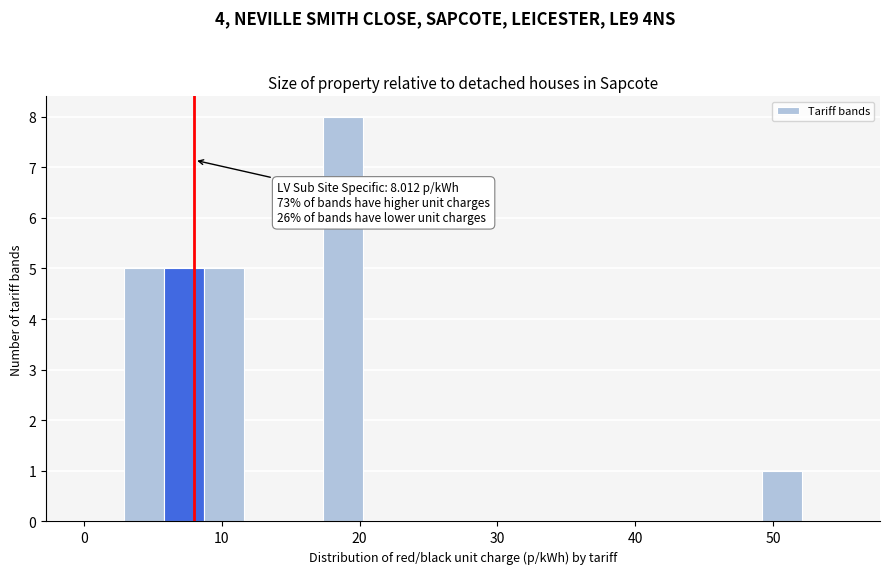

Around what value on the x-axis is the tallest bar? Give the approximate position of its centre, as read against the axis.

19